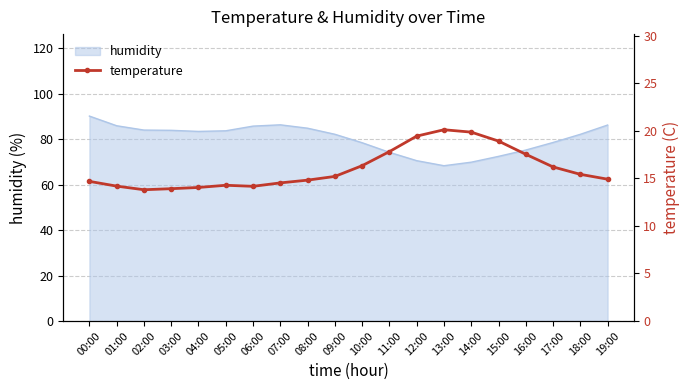

Which category has the highest value in the humidity series?

00:00